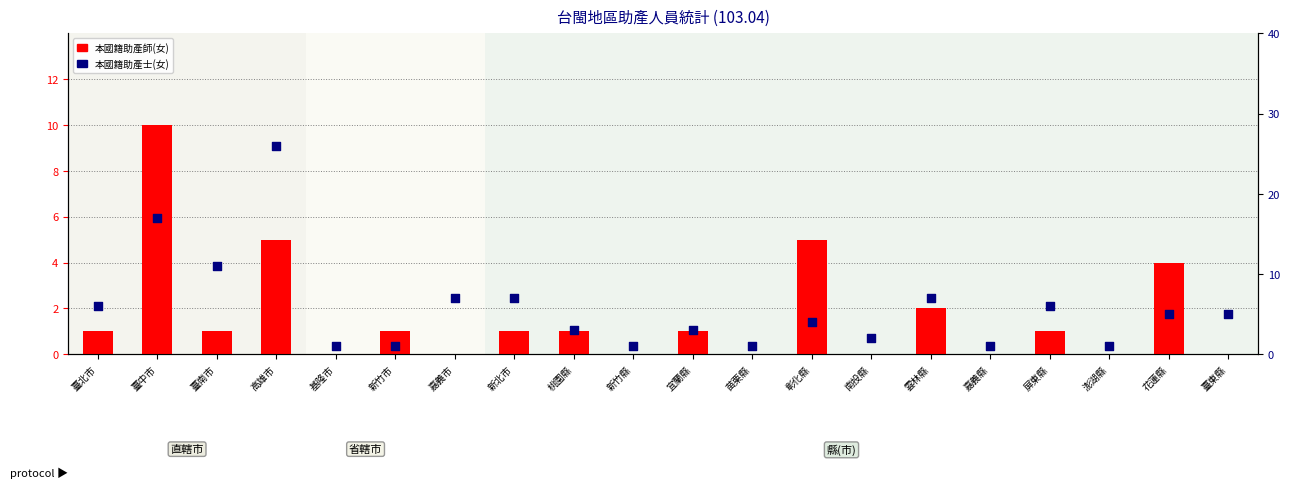

What are all the series names shown in the legend?

本國籍助產師(女), 本國籍助產士(女)